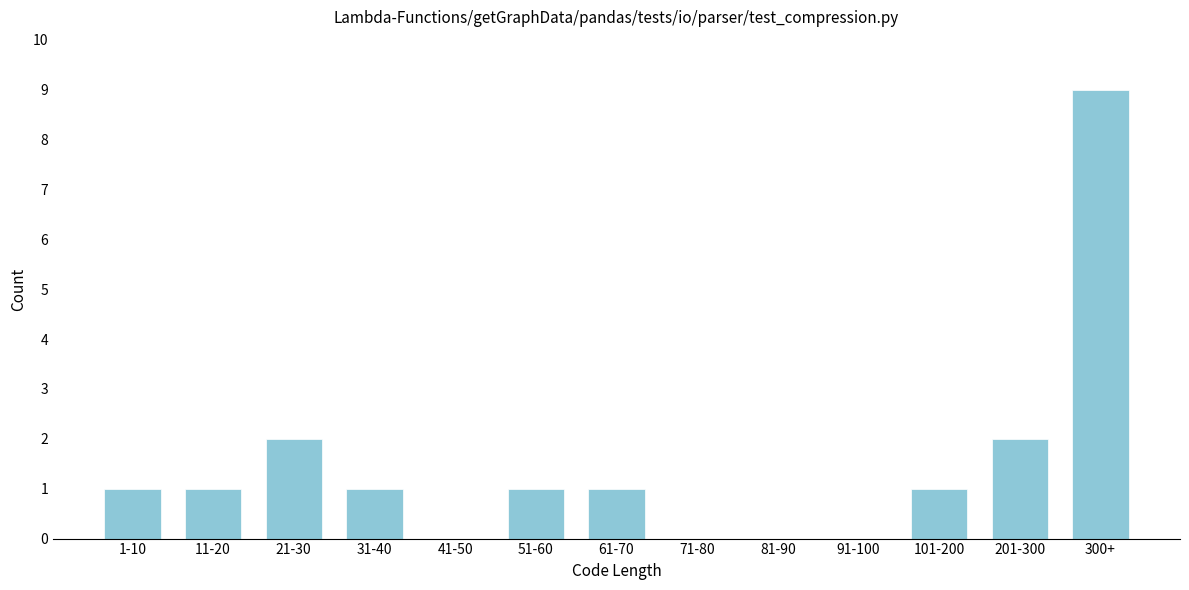

Reading right to left, extract all data points from this chart.

300+=9	201-300=2	101-200=1	91-100=0	81-90=0	71-80=0	61-70=1	51-60=1	41-50=0	31-40=1	21-30=2	11-20=1	1-10=1